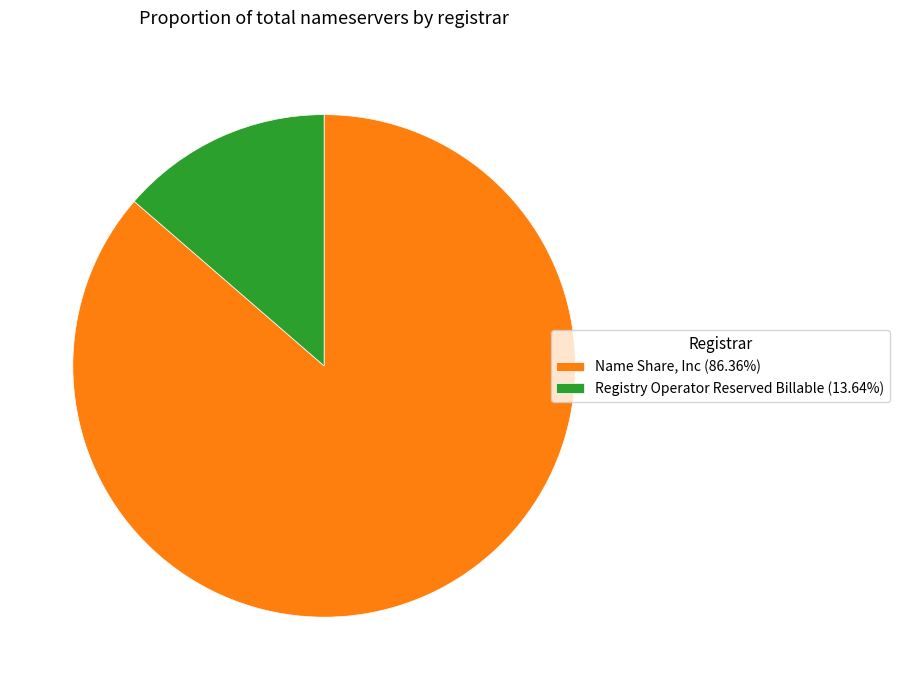

Approximately how many times larger is the value at Name Share, Inc (86.36%) compared to Registry Operator Reserved Billable (13.64%)?

6.3